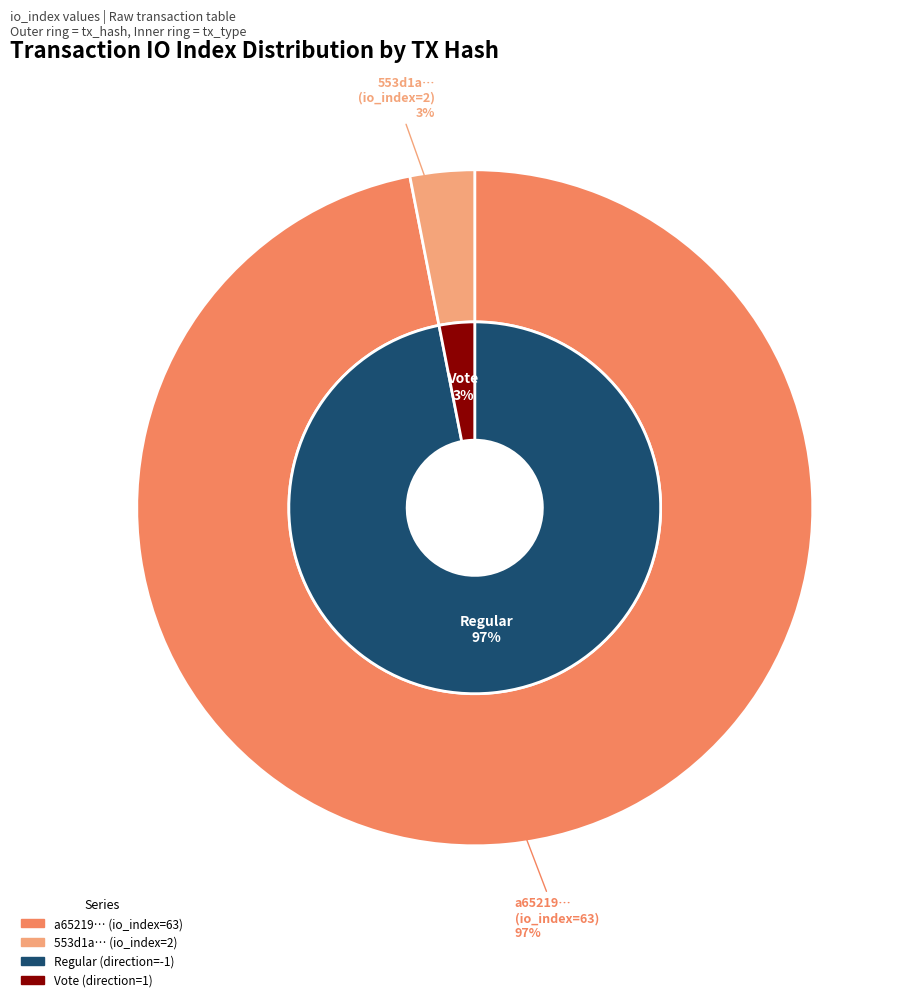

Which series has the largest range (max minus min)?

outer